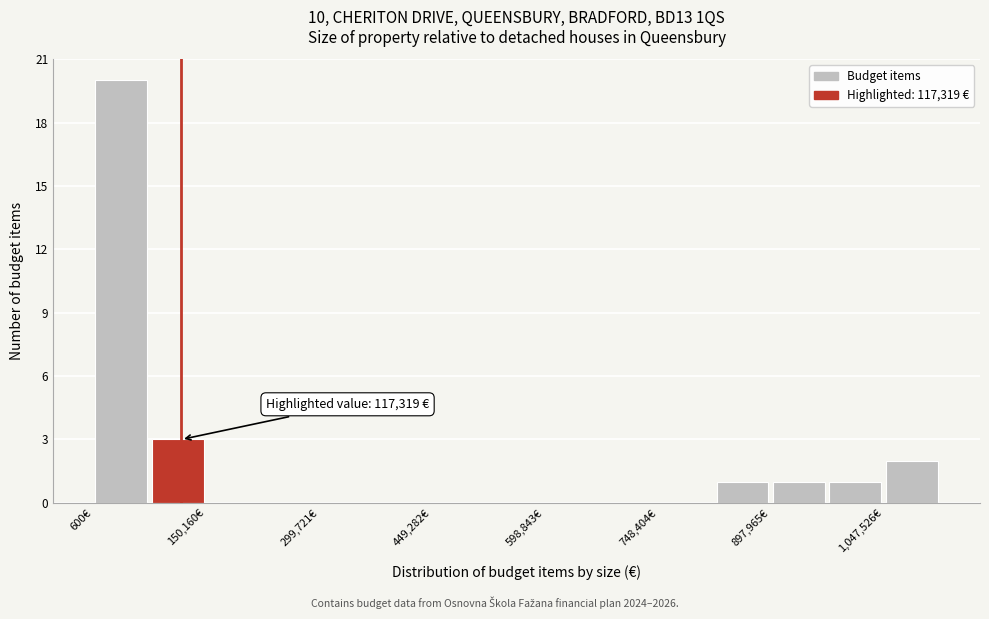

Around what value on the x-axis is the tallest bar? Give the approximate position of its centre, as read against the axis.

40000